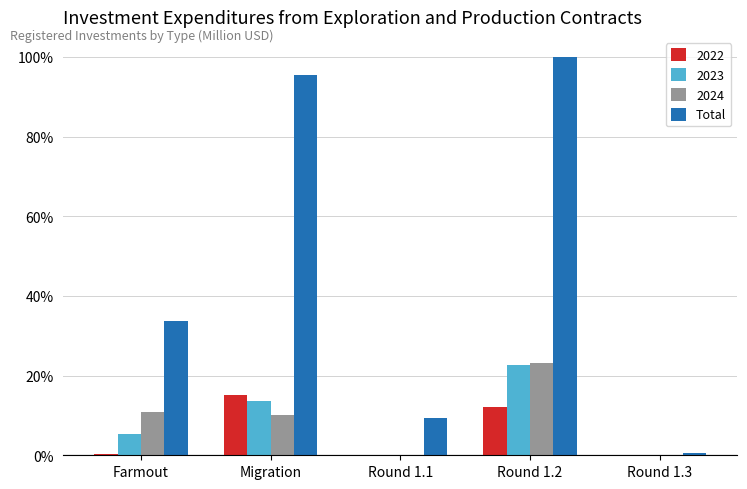

Is the value of 2022 at Migration greater than the value of 2024 at Round 1.1?

Yes